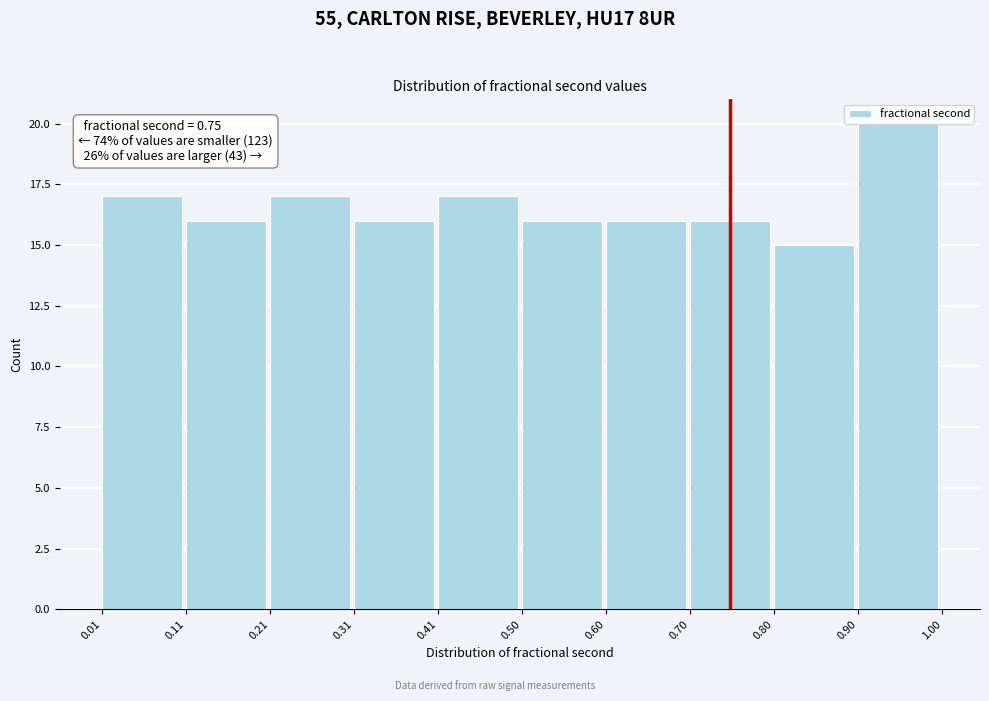

Over which range of the x-axis is the bar tallest?

0.90 to 1.00